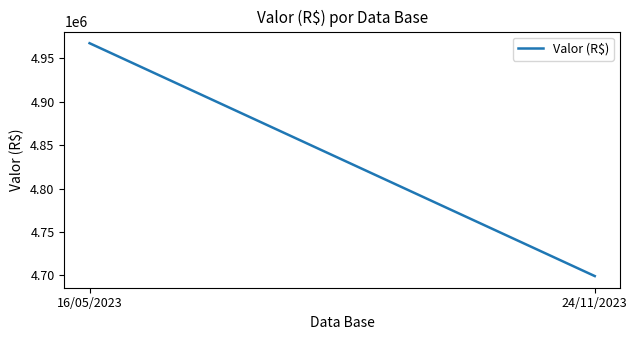

What is the change in value from 16/05/2023 to 24/11/2023?

-268182.5